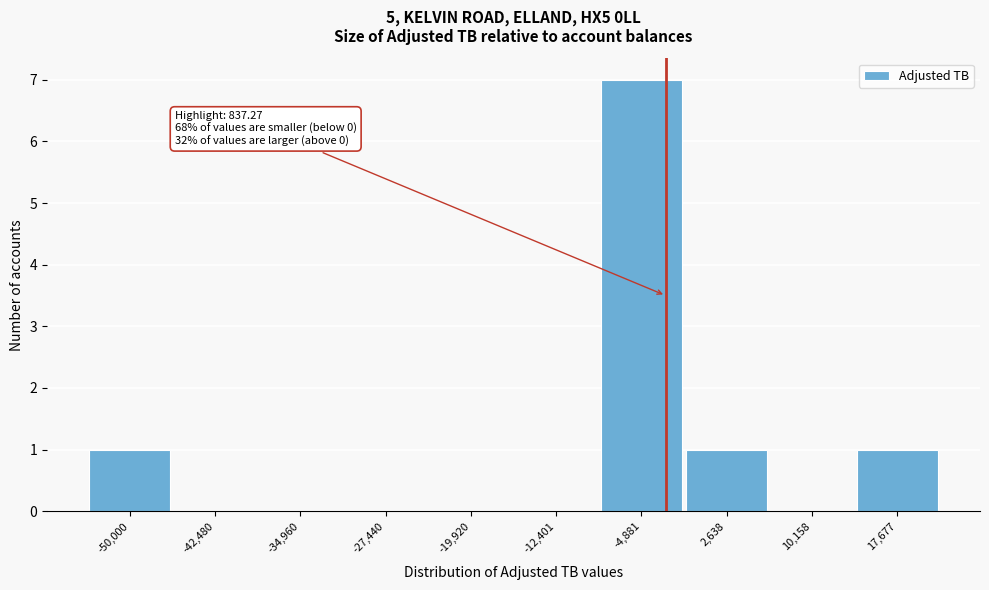

Reading left to right, list all the values displayed in this chart.

-50,000=1	-42,480=0	-34,960=0	-27,440=0	-19,920=0	-12,401=0	-4,881=7	2,638=1	10,158=0	17,677=1